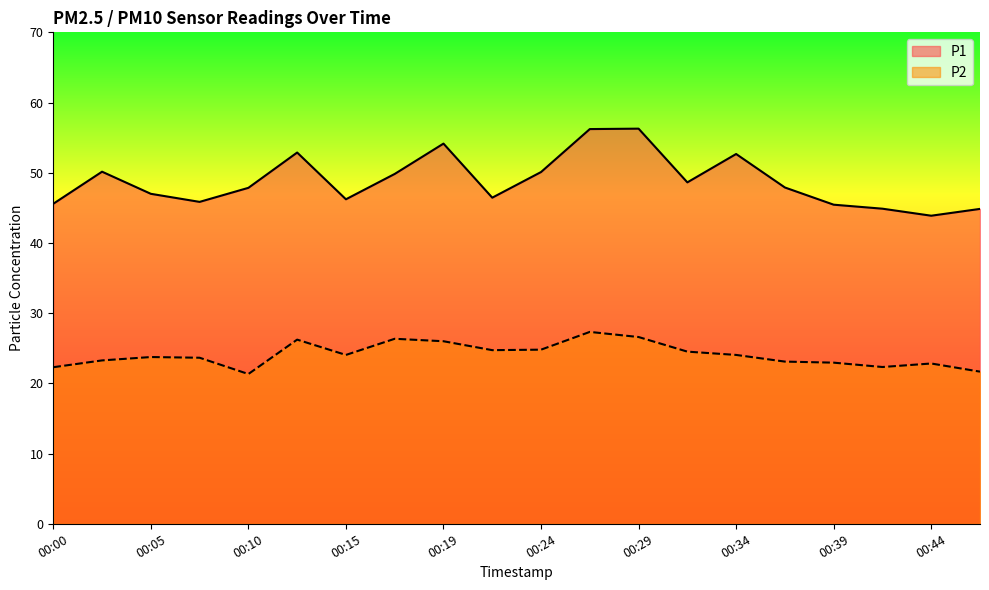

What is the spread (max minus min) of values at 00:32?

24.1